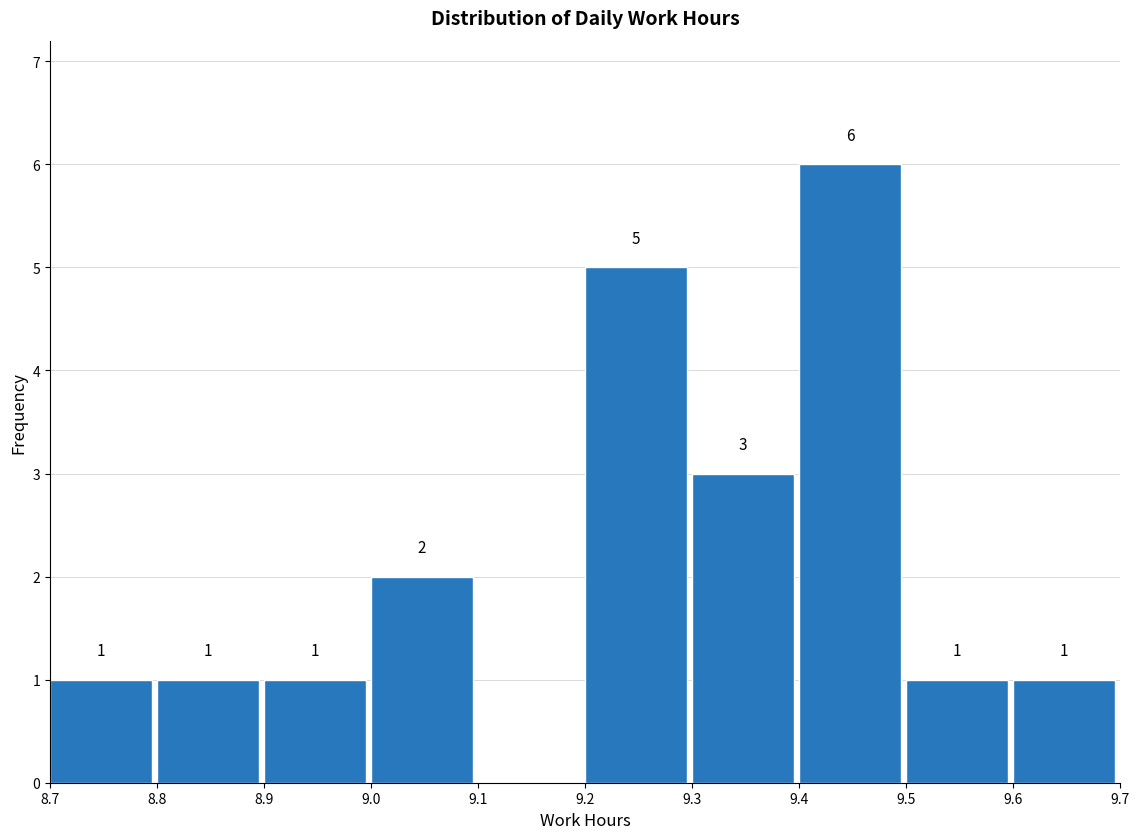

Which range on the x-axis has the tallest bar?

9.4 to 9.5